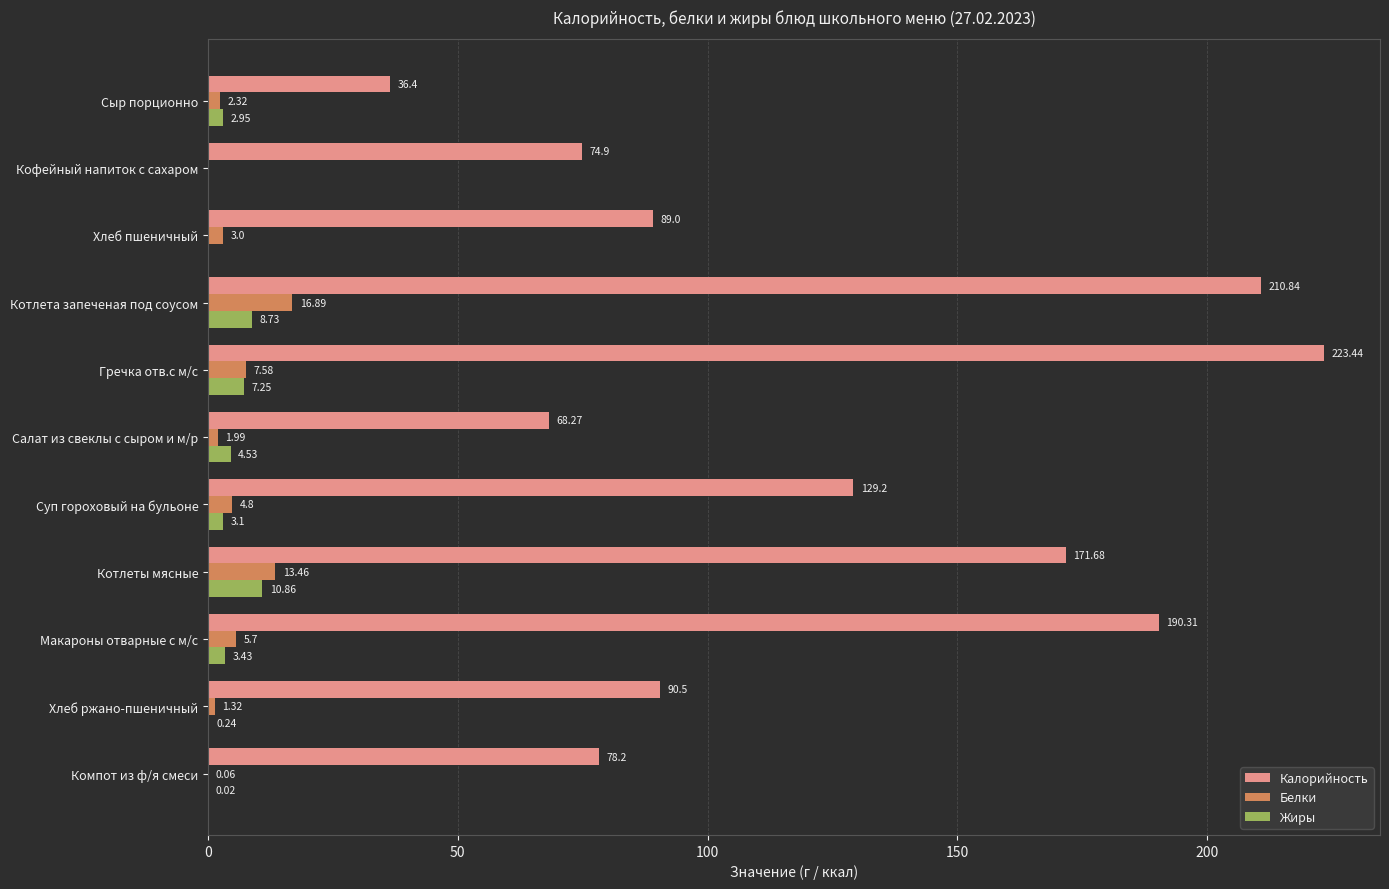

Which series has the widest spread of values?

Калорийность